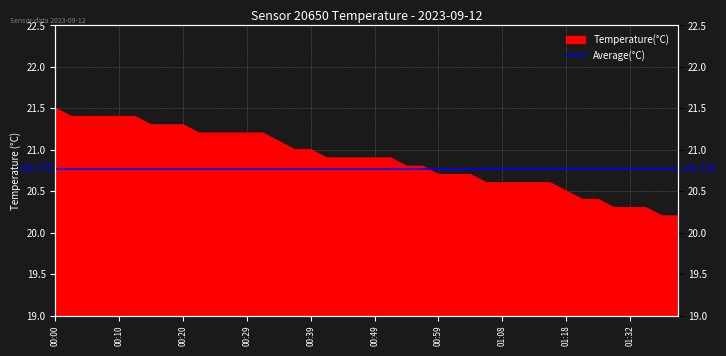

What is the label of the 9th point from the left?

00:20